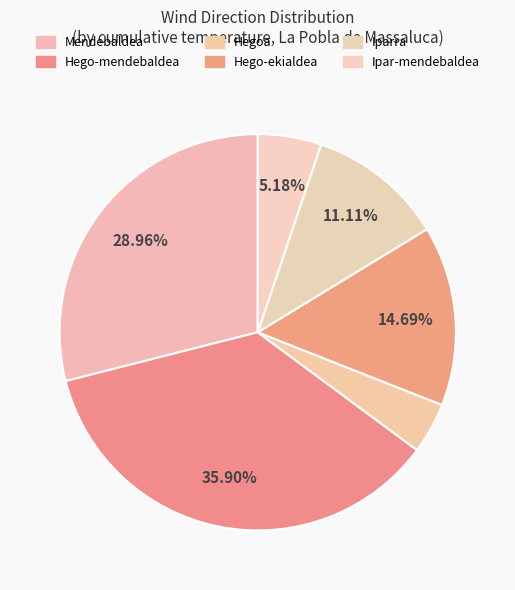

Count the number of slices in the pie.

6